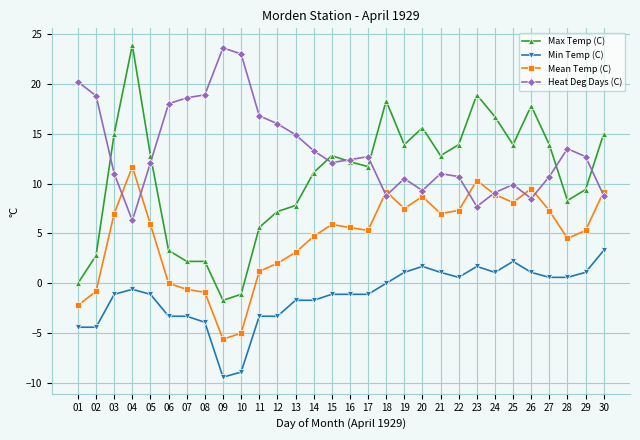

What is the difference between the Heat Deg Days (C) values at 21 and 05?

1.1